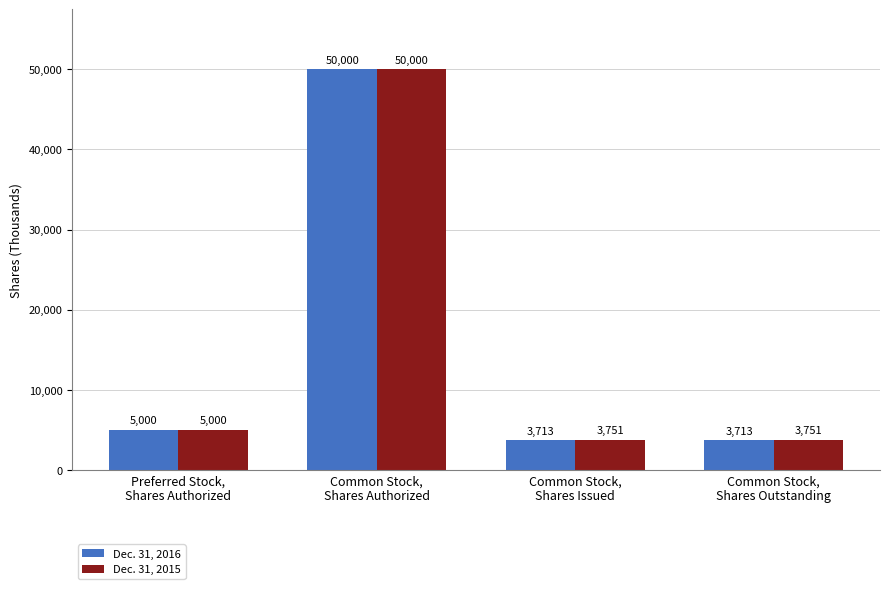

How many series are shown in this chart?

2